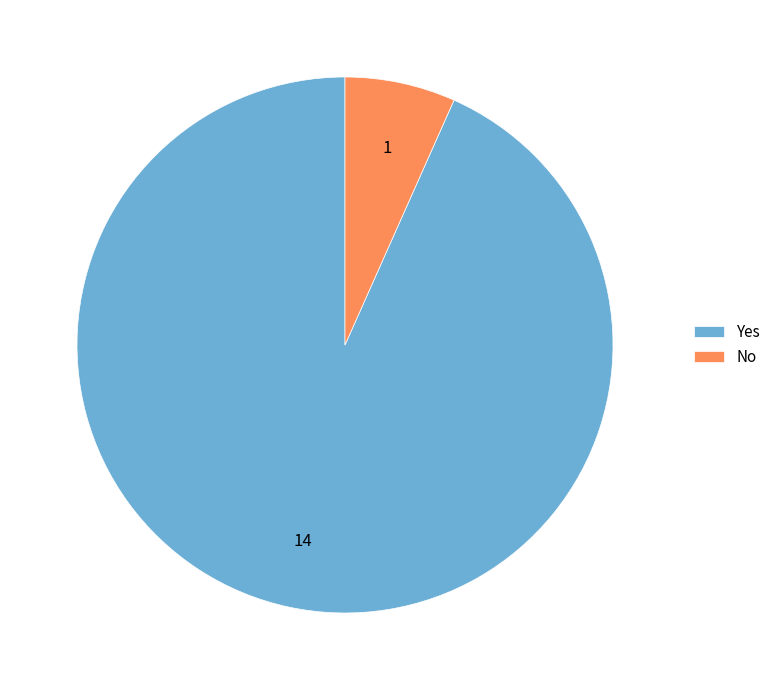

Combined, do Yes and No account for over 50%?

Yes